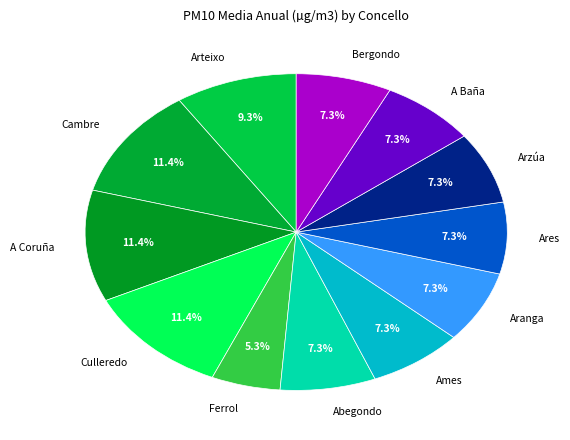

To the nearest percent, what is the difference between the largest and smallest slice percentages?

6%